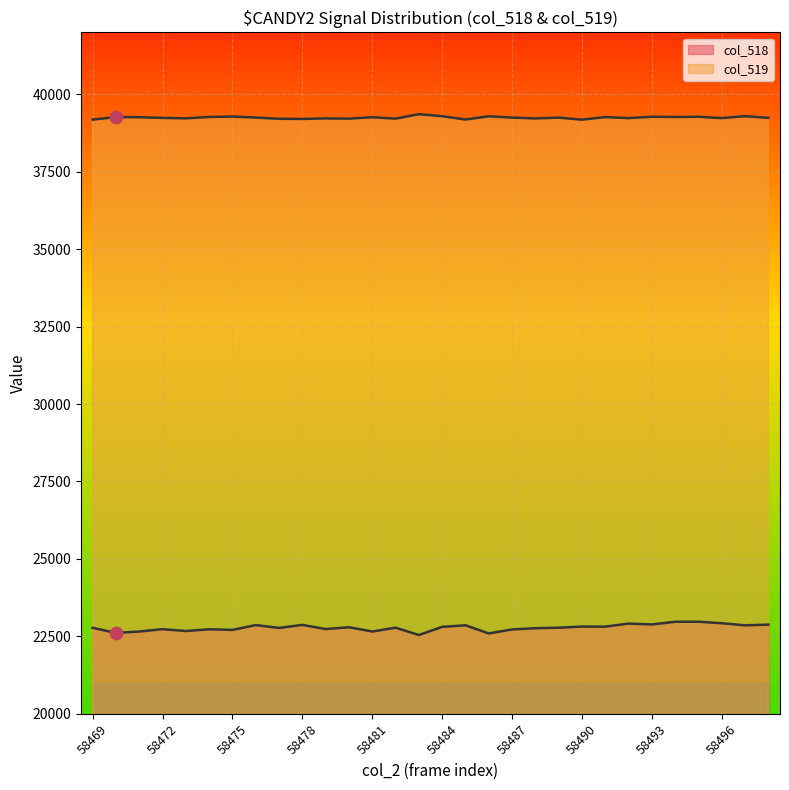

What is the total value across all series at 58479?

61956